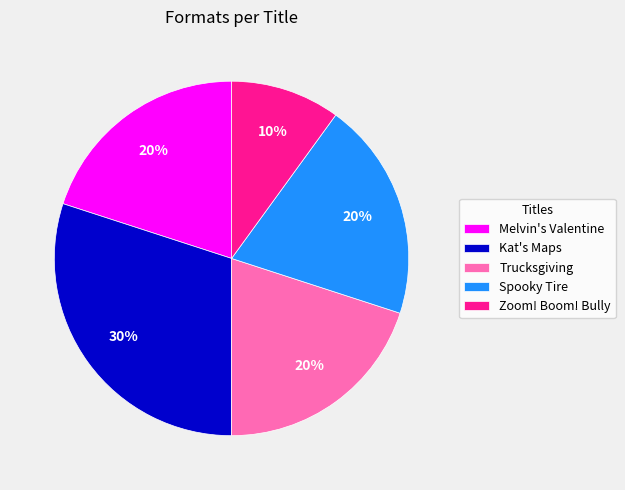

True or false: Kat's Maps accounts for 23% of the total.

False